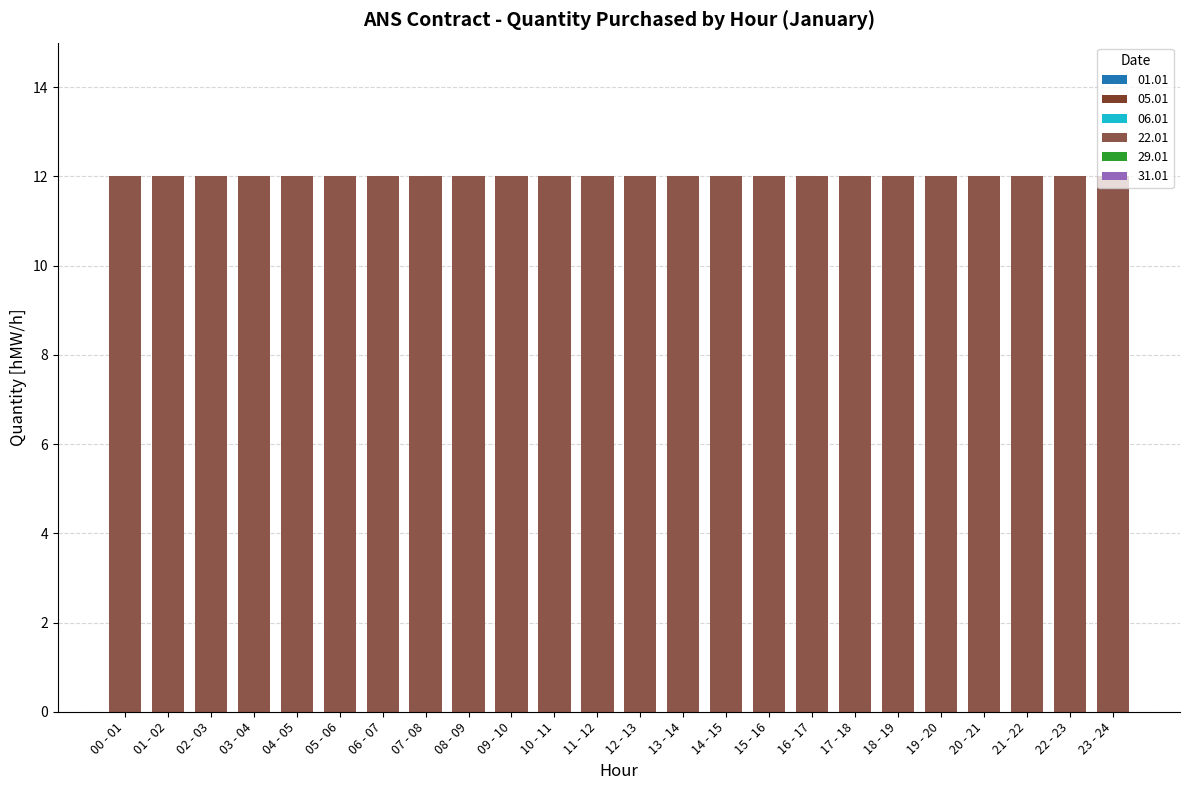

Count the number of data series in this chart.

6